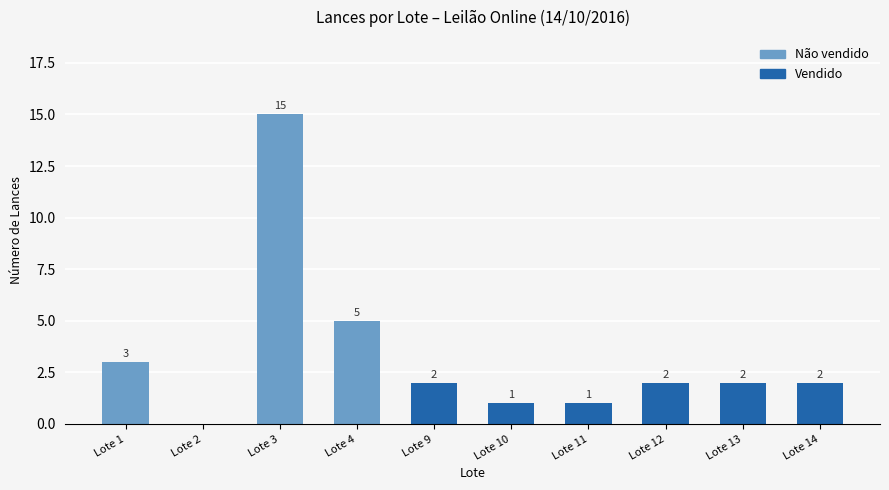

How many data points does each series have?

10